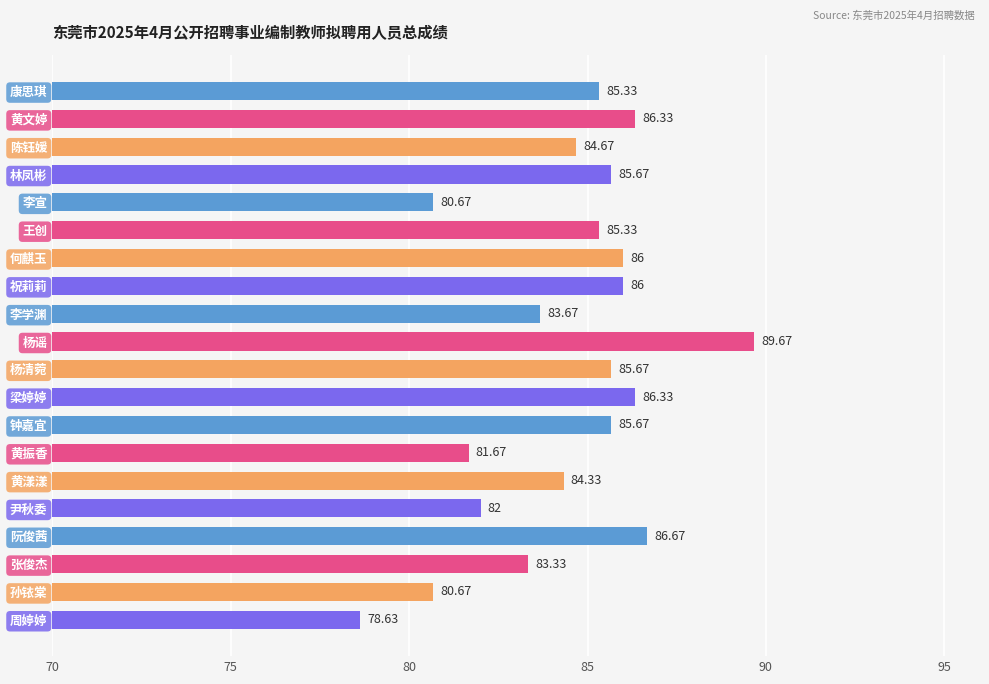

At which category does the chart reach its peak across all series?

杨谣